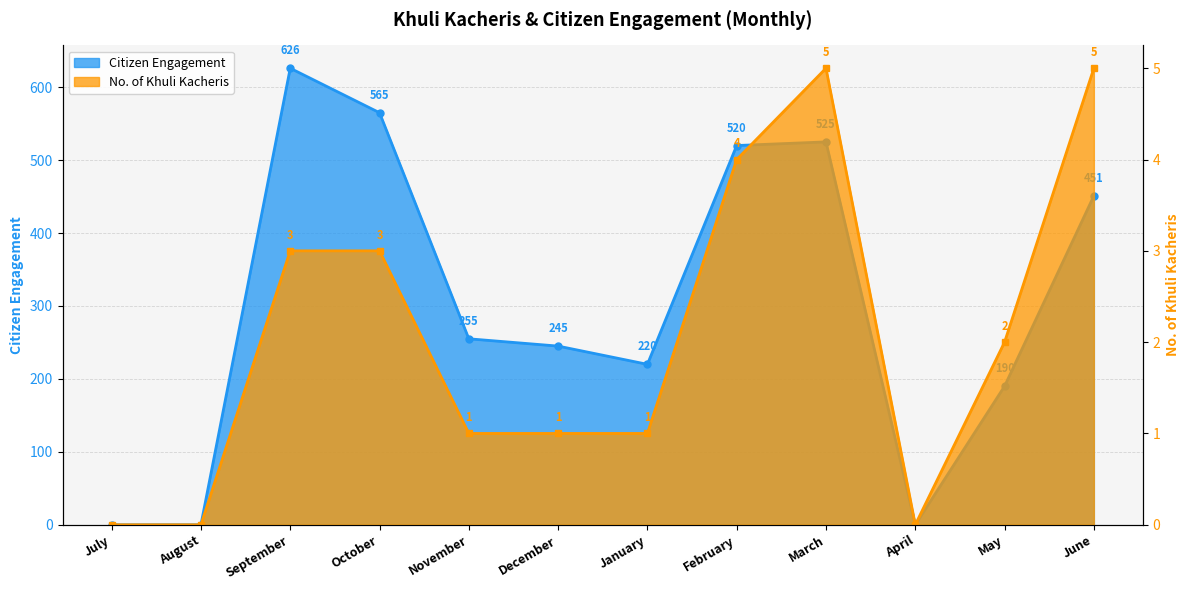

Reading left to right, what are all the values shown in this chart?

Citizen Engagement: July=0	August=0	September=626	October=565	November=255	December=245	January=220	February=520	March=525	April=0	May=190	June=451
No. of Khuli Kacheris: July=0	August=0	September=3	October=3	November=1	December=1	January=1	February=4	March=5	April=0	May=2	June=5